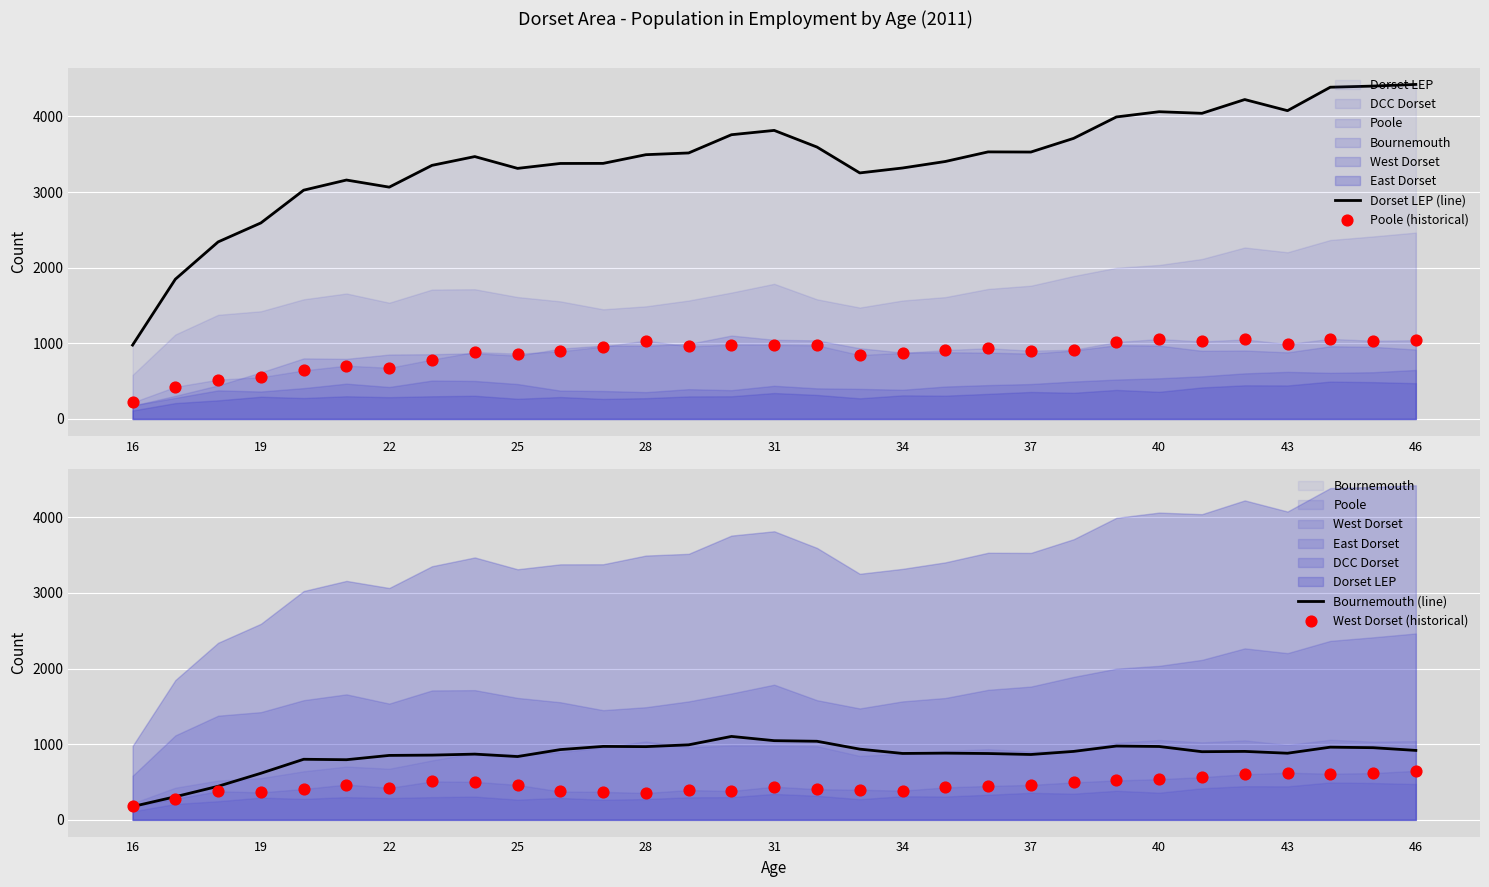

Which series has the widest spread of Y values?

Dorset LEP (line)